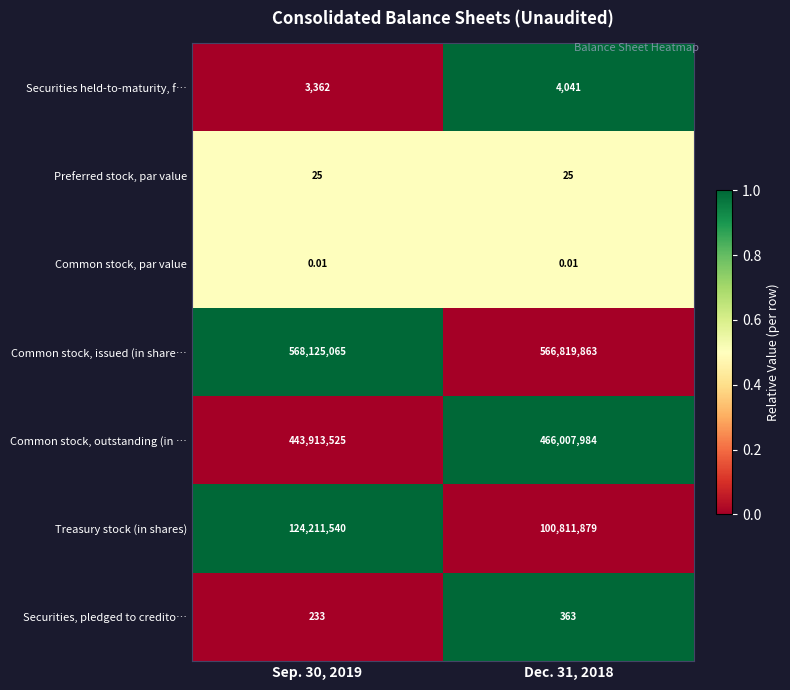

Which series has the largest total across all categories?

Common stock, issued (in share…